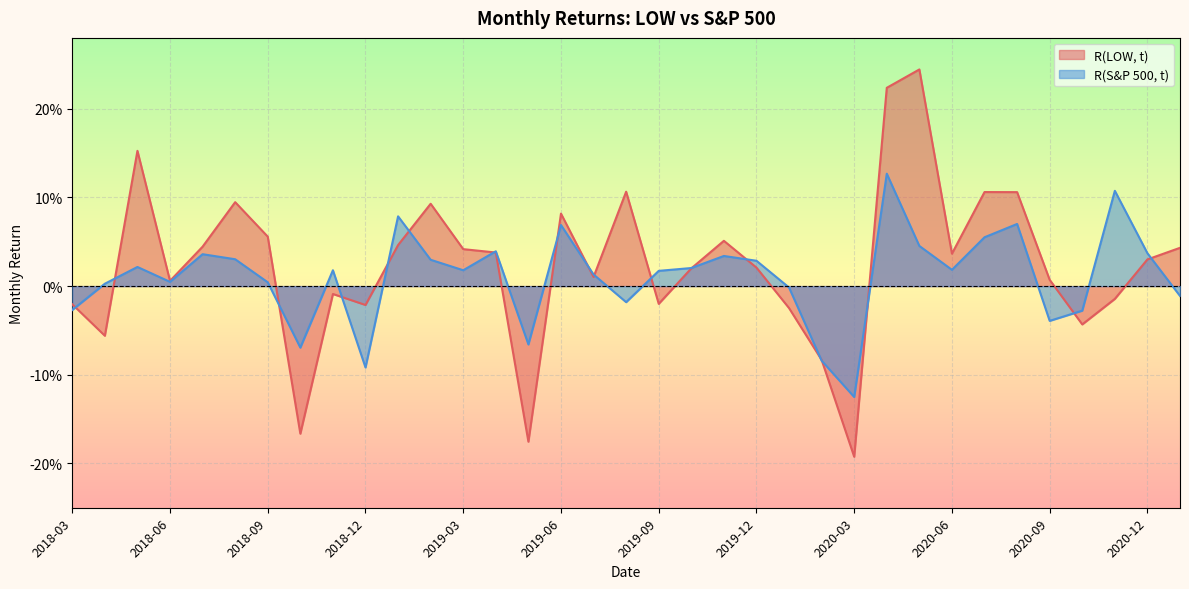

Which category has the lowest value in the R(S&P 500, t) series?

2020-03